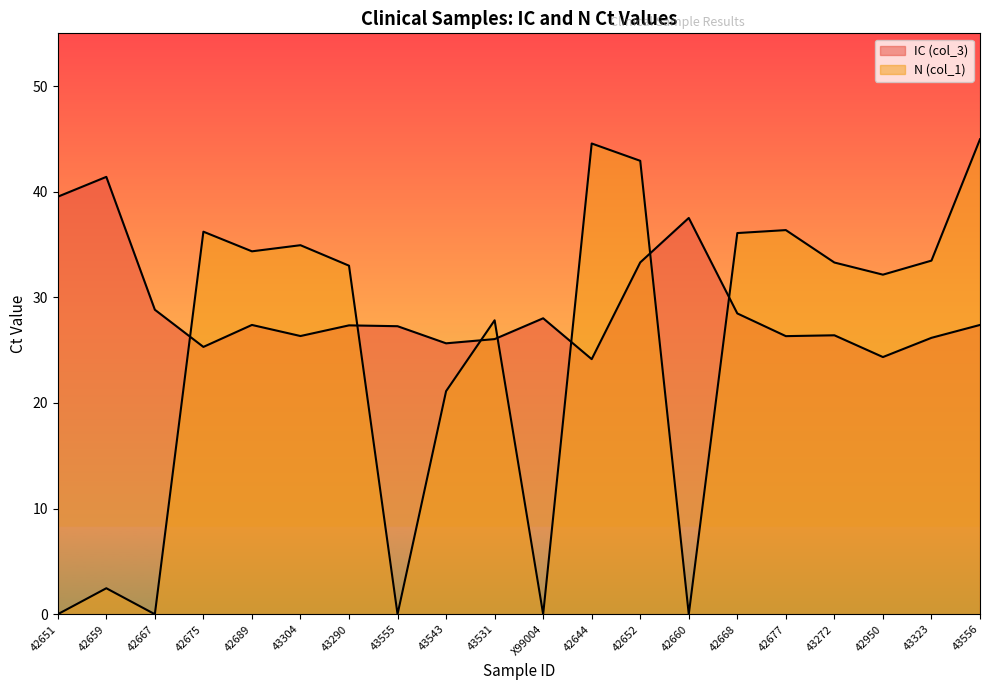

The value of IC (col_3) at 42950 is 39.1. True or false?

False